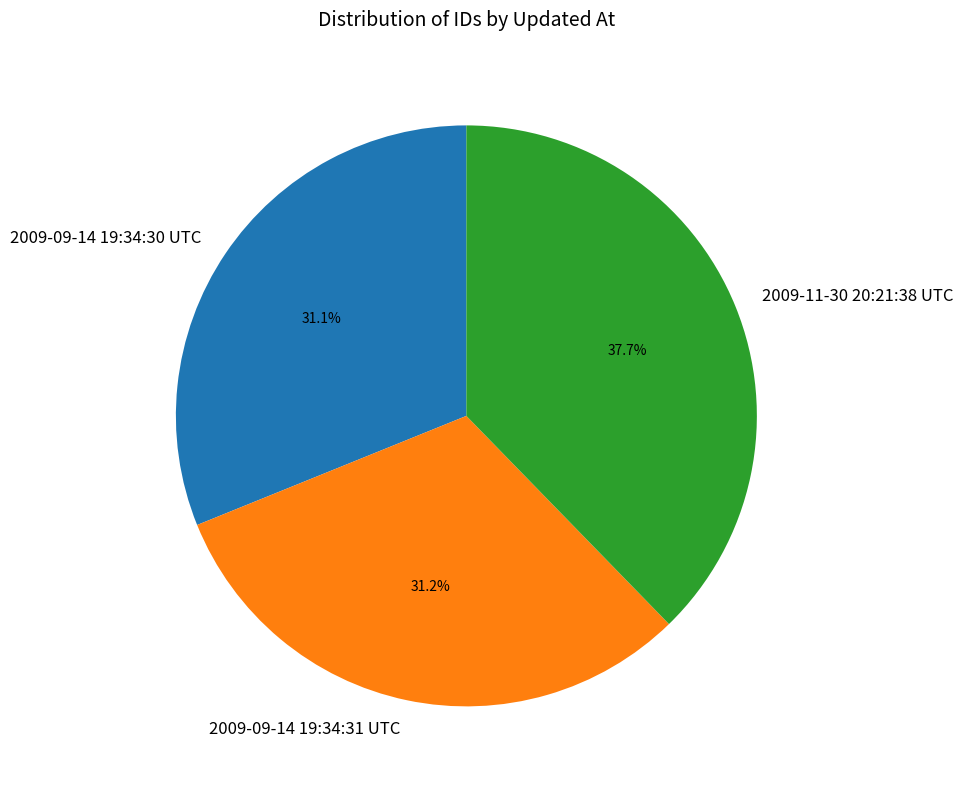

Which category has the biggest portion of the pie?

2009-11-30 20:21:38 UTC